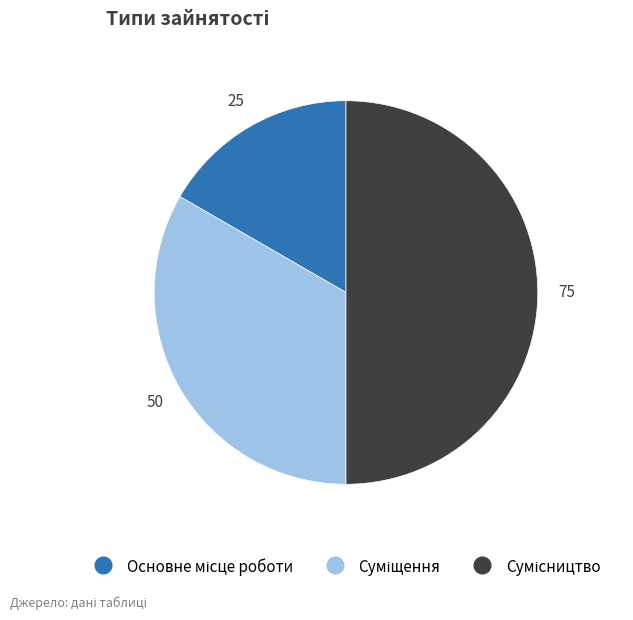

Which category has the biggest portion of the pie?

Сумісництво